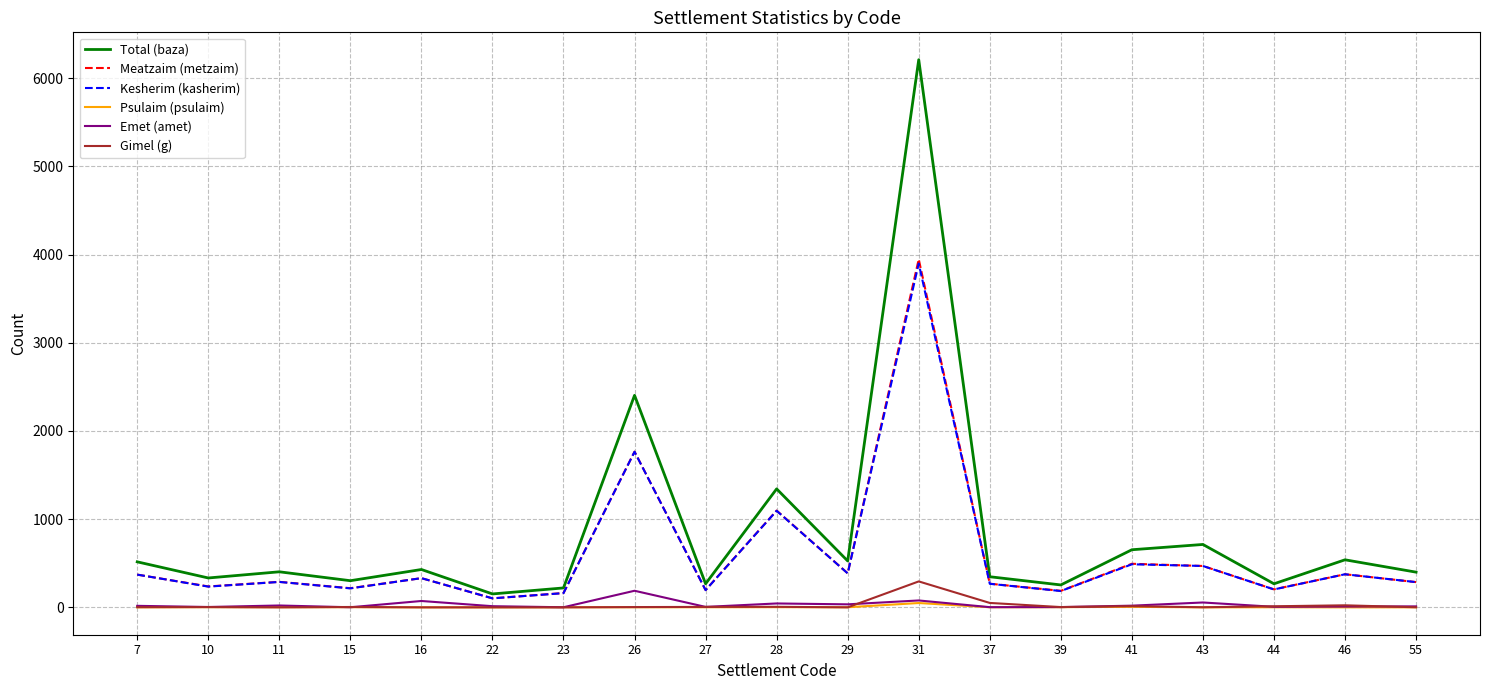

How many values in the Meatzaim (metzaim) series are below 289?

9